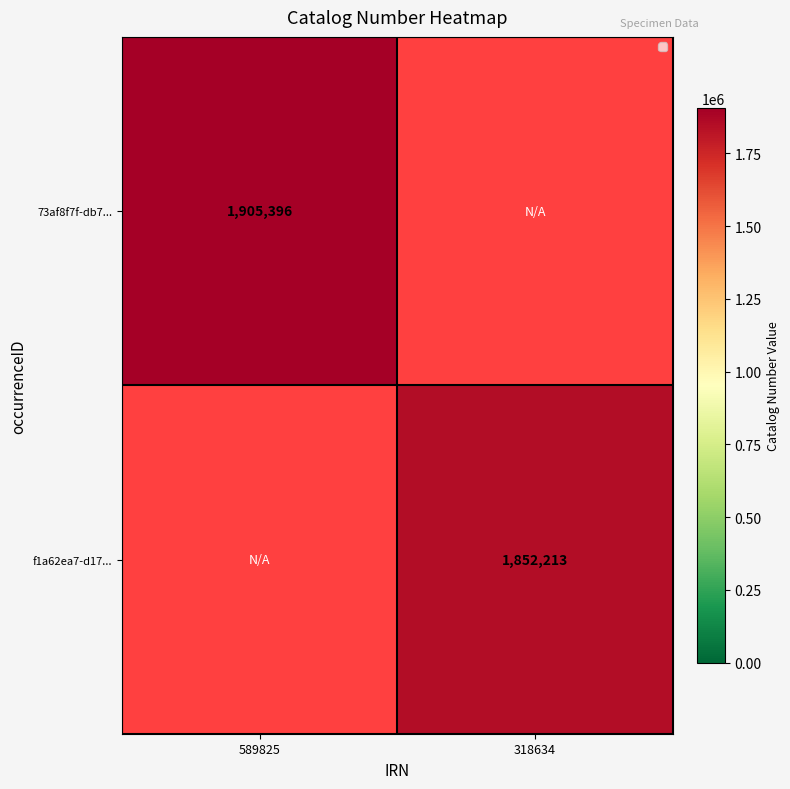

Is it true that 73af8f7f-db7... equals 1905396 at 589825?

True